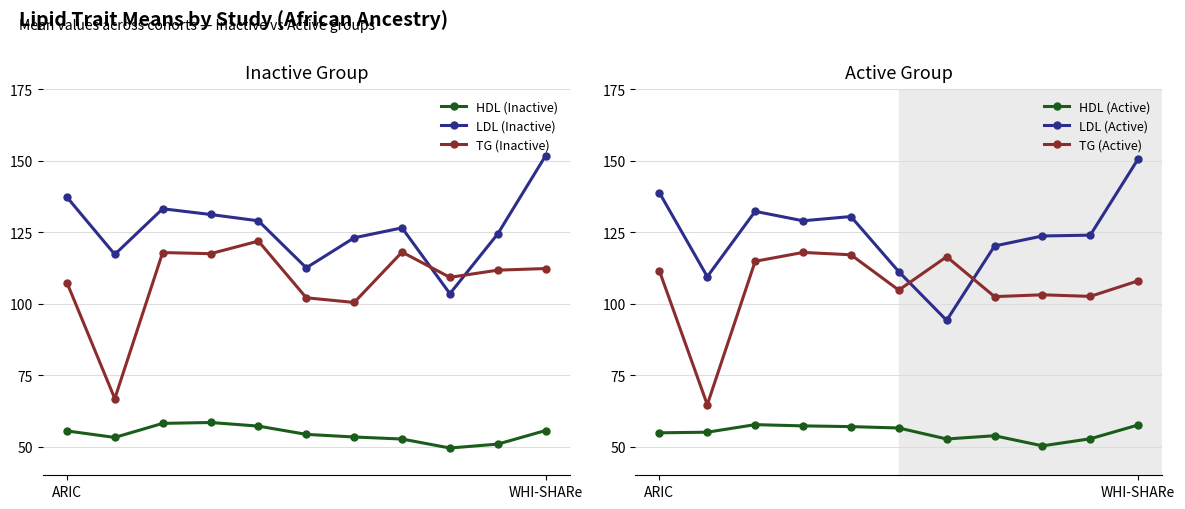

The value of HDL (Inactive) at 8 is 18.5. True or false?

False